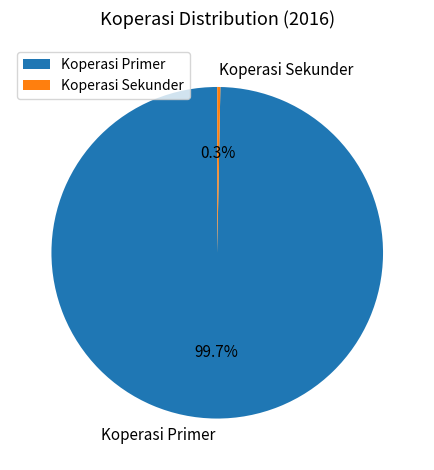

Rank the categories by value from lowest to highest.

Koperasi Sekunder, Koperasi Primer